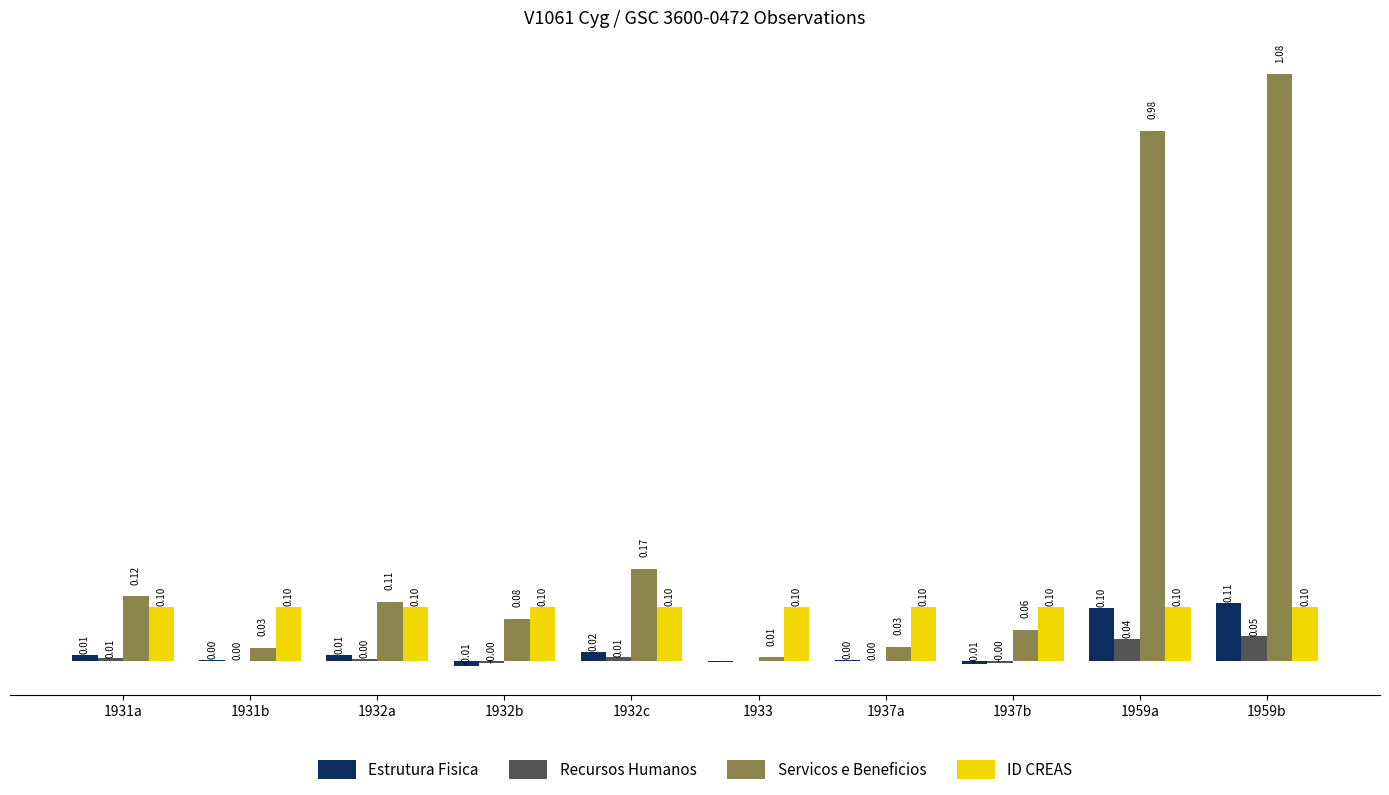

Between 1931a and 1932c, which series saw the biggest shift?

Servicos e Beneficios